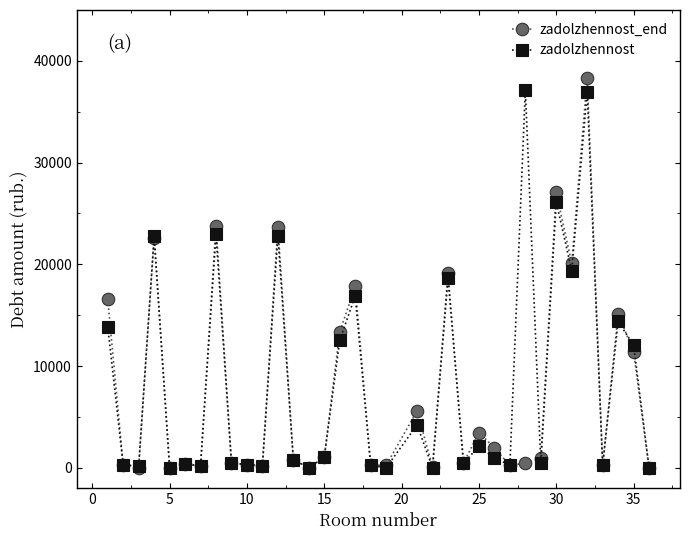

What is the value of the zadolzhennost_end point at the 34th from the left?

11402.6